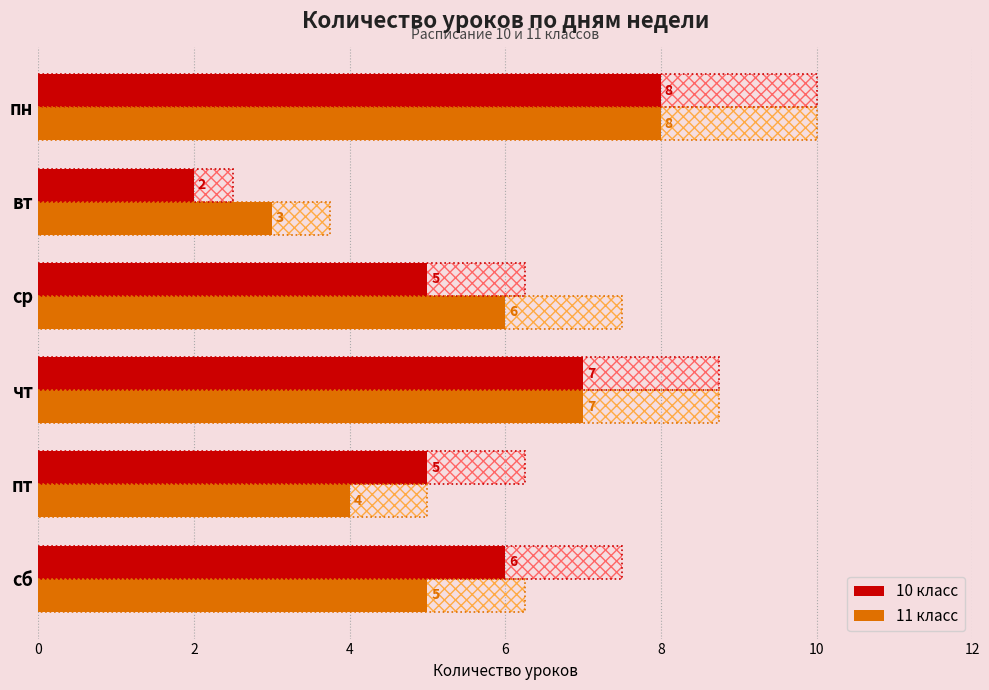

What is the maximum value shown in the chart?

8